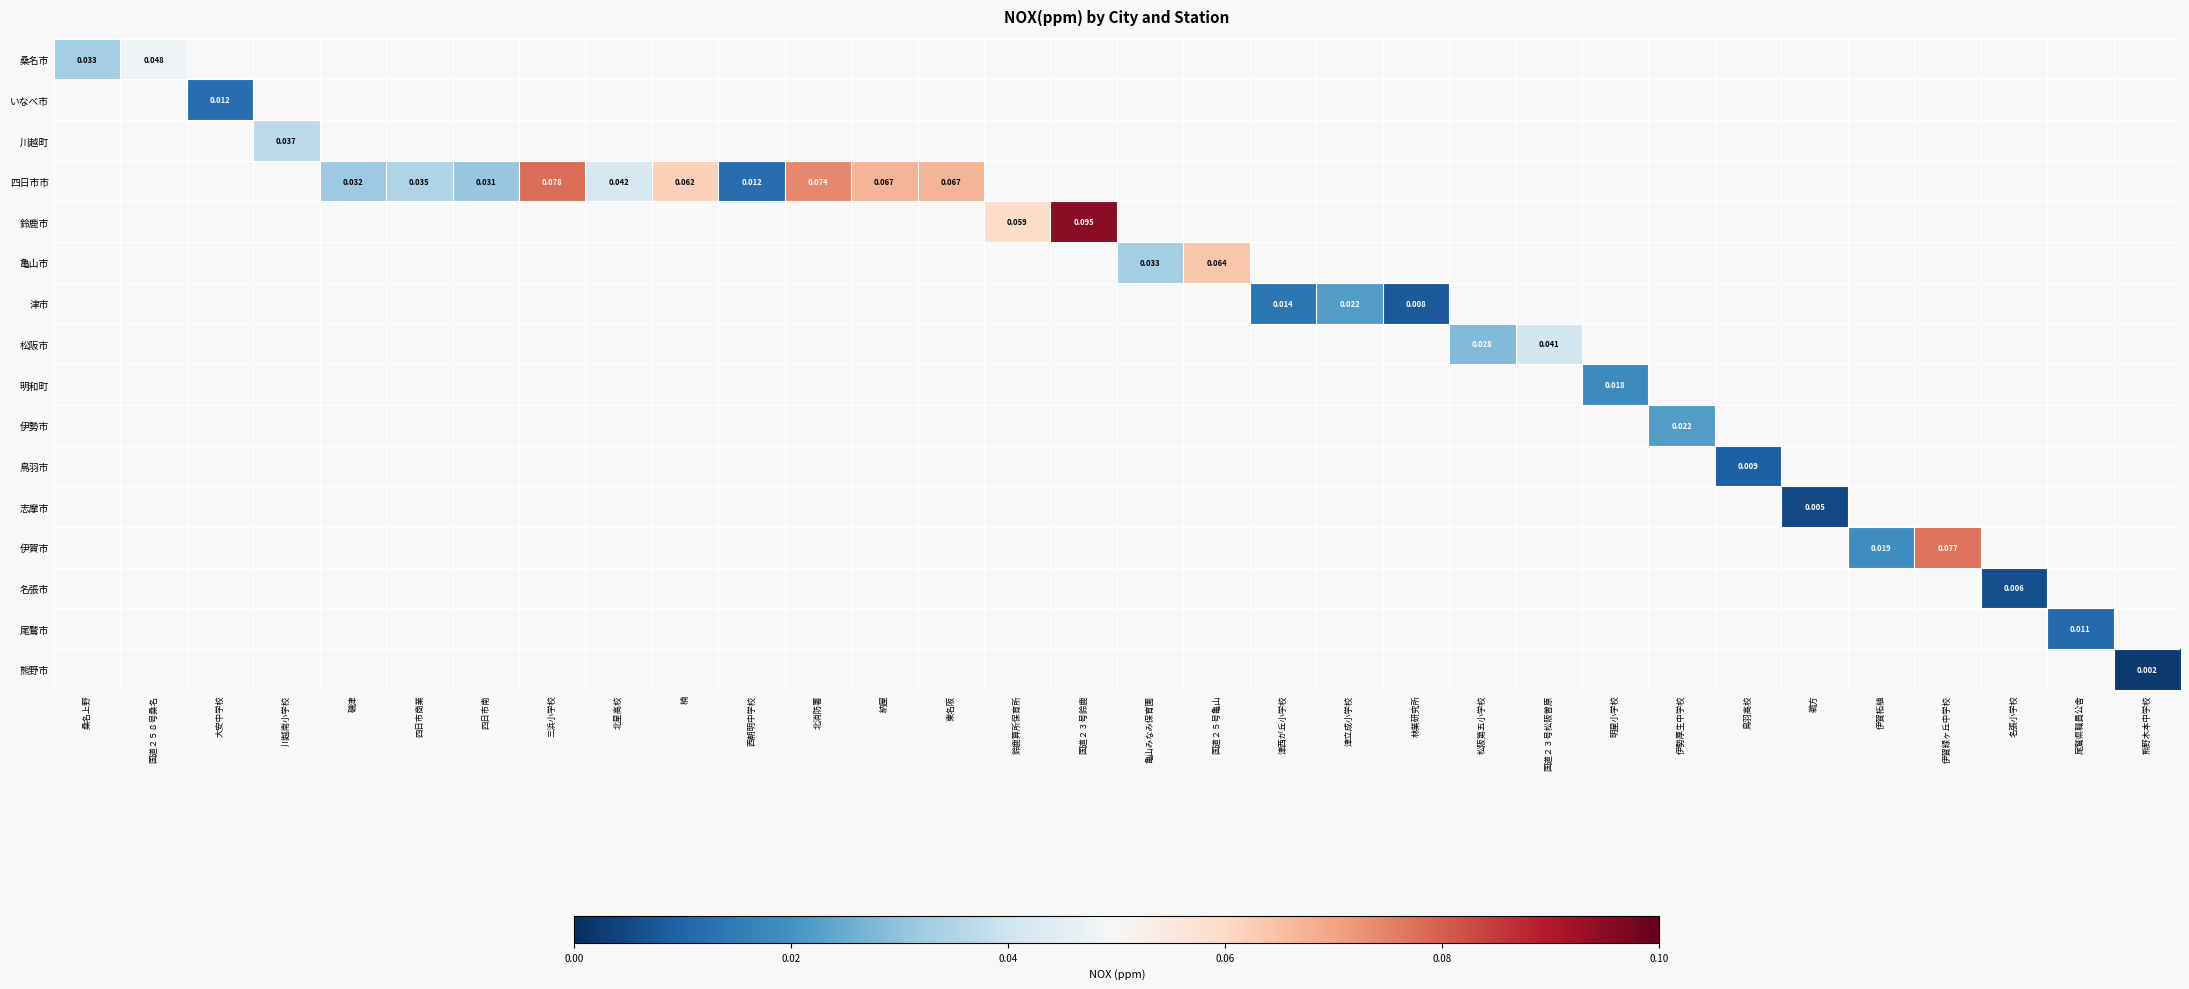

Between 明星小学校 and 津立成小学校, which is larger?

津立成小学校